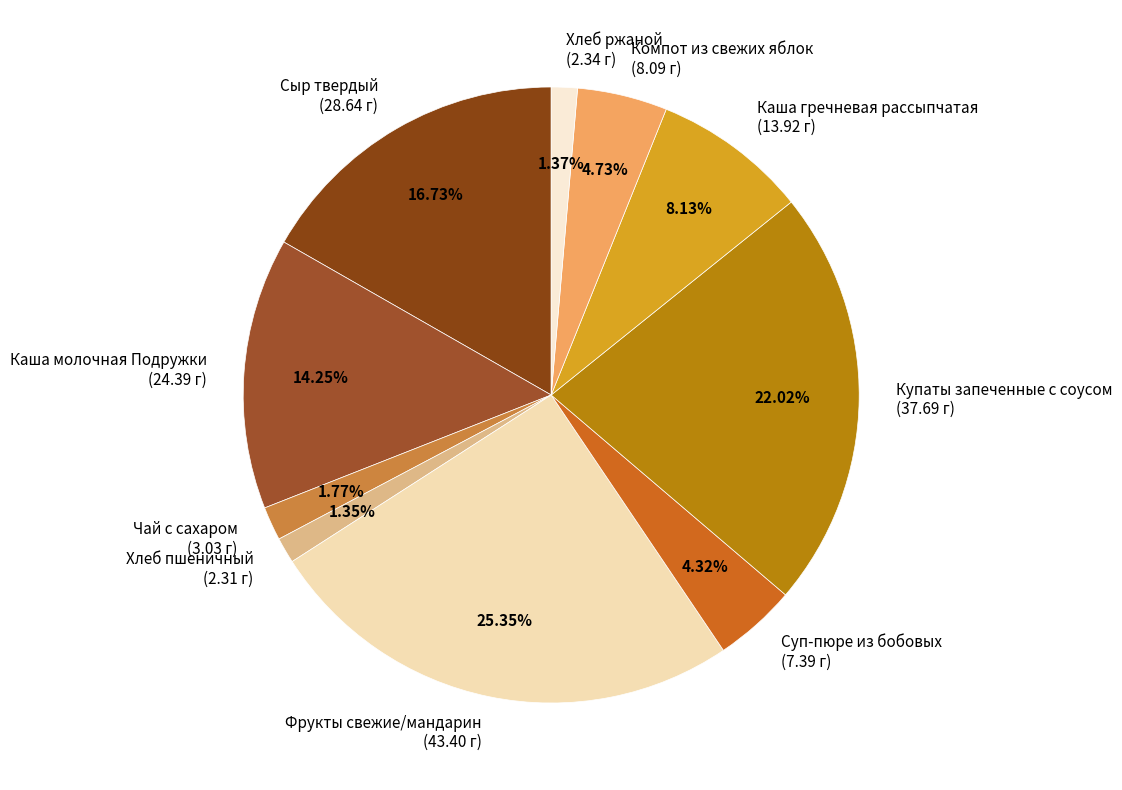

To the nearest percent, what is the combined percentage of Каша гречневая рассыпчатая and Сыр твердый?

25%